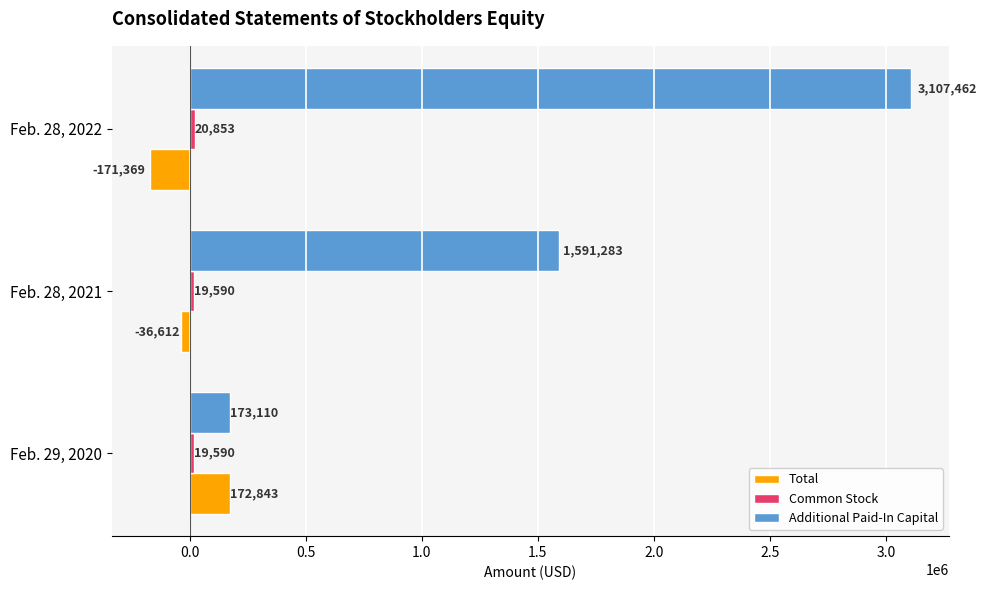

The value of Additional Paid-In Capital at Feb. 28, 2022 is 3107462. True or false?

True